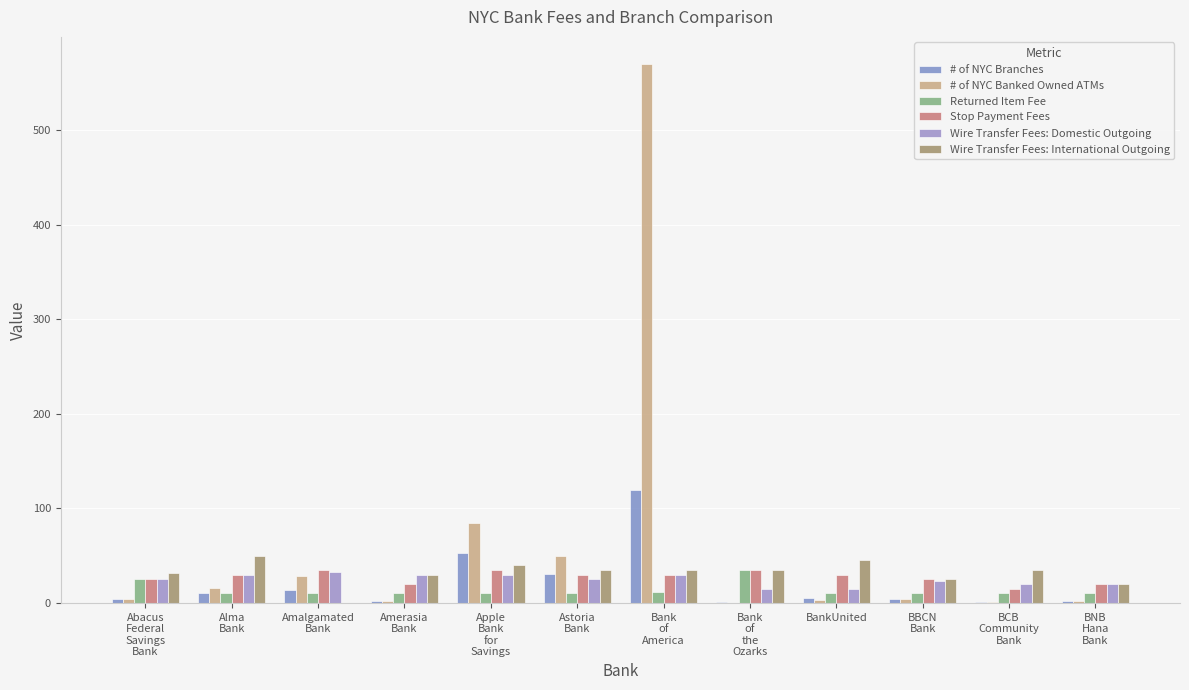

Reading left to right, transcribe all the data shown in this chart.

# of NYC Branches: Abacus
Federal
Savings
Bank=4	Alma
Bank=10	Amalgamated
Bank=14	Amerasia
Bank=2	Apple
Bank
for
Savings=53	Astoria
Bank=31	Bank
of
America=119	Bank
of
the
Ozarks=1	BankUnited=5	BBCN
Bank=4	BCB
Community
Bank=1	BNB
Hana
Bank=2
# of NYC Banked Owned ATMs: Abacus
Federal
Savings
Bank=4	Alma
Bank=16	Amalgamated
Bank=28	Amerasia
Bank=2	Apple
Bank
for
Savings=84	Astoria
Bank=50	Bank
of
America=570	Bank
of
the
Ozarks=0	BankUnited=3	BBCN
Bank=4	BCB
Community
Bank=1	BNB
Hana
Bank=2
Returned Item Fee: Abacus
Federal
Savings
Bank=25	Alma
Bank=10	Amalgamated
Bank=10	Amerasia
Bank=10	Apple
Bank
for
Savings=10	Astoria
Bank=10	Bank
of
America=12	Bank
of
the
Ozarks=35	BankUnited=10	BBCN
Bank=10	BCB
Community
Bank=10	BNB
Hana
Bank=10
Stop Payment Fees: Abacus
Federal
Savings
Bank=25	Alma
Bank=30	Amalgamated
Bank=35	Amerasia
Bank=20	Apple
Bank
for
Savings=35	Astoria
Bank=30	Bank
of
America=30	Bank
of
the
Ozarks=35	BankUnited=30	BBCN
Bank=25	BCB
Community
Bank=15	BNB
Hana
Bank=20
Wire Transfer Fees: Domestic Outgoing: Abacus
Federal
Savings
Bank=25	Alma
Bank=30	Amalgamated
Bank=33	Amerasia
Bank=30	Apple
Bank
for
Savings=30	Astoria
Bank=25	Bank
of
America=30	Bank
of
the
Ozarks=15	BankUnited=15	BBCN
Bank=23	BCB
Community
Bank=20	BNB
Hana
Bank=20
Wire Transfer Fees: International Outgoing: Abacus
Federal
Savings
Bank=32	Alma
Bank=50	Amalgamated
Bank=0	Amerasia
Bank=30	Apple
Bank
for
Savings=40	Astoria
Bank=35	Bank
of
America=35	Bank
of
the
Ozarks=35	BankUnited=45	BBCN
Bank=25	BCB
Community
Bank=35	BNB
Hana
Bank=20